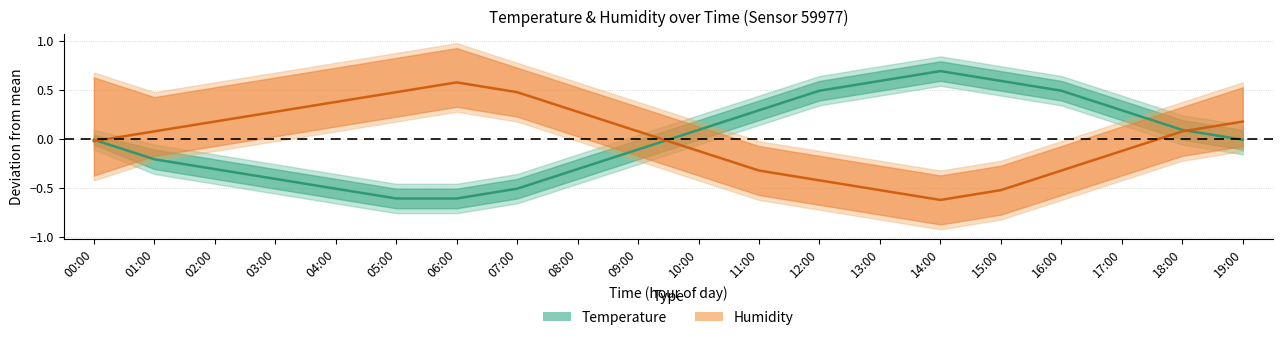

Reading left to right, extract all data points from this chart.

Temperature (deviation): 00:00=-0.0	01:00=-0.2	02:00=-0.3	03:00=-0.4	04:00=-0.5	05:00=-0.6	06:00=-0.6	07:00=-0.5	08:00=-0.3	09:00=-0.1	10:00=0.1	11:00=0.3	12:00=0.5	13:00=0.6	14:00=0.7	15:00=0.6	16:00=0.5	17:00=0.3	18:00=0.1	19:00=-0.0
Humidity (deviation): 00:00=-0.0	01:00=0.1	02:00=0.2	03:00=0.3	04:00=0.4	05:00=0.5	06:00=0.6	07:00=0.5	08:00=0.3	09:00=0.1	10:00=-0.1	11:00=-0.3	12:00=-0.4	13:00=-0.5	14:00=-0.6	15:00=-0.5	16:00=-0.3	17:00=-0.1	18:00=0.1	19:00=0.2